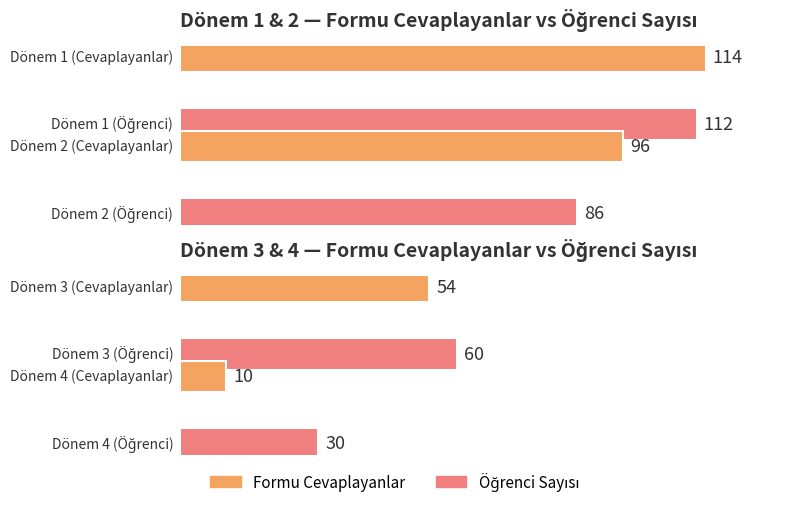

Where does the Formu Celaplayanlar series first go above 96?

Dönem 1